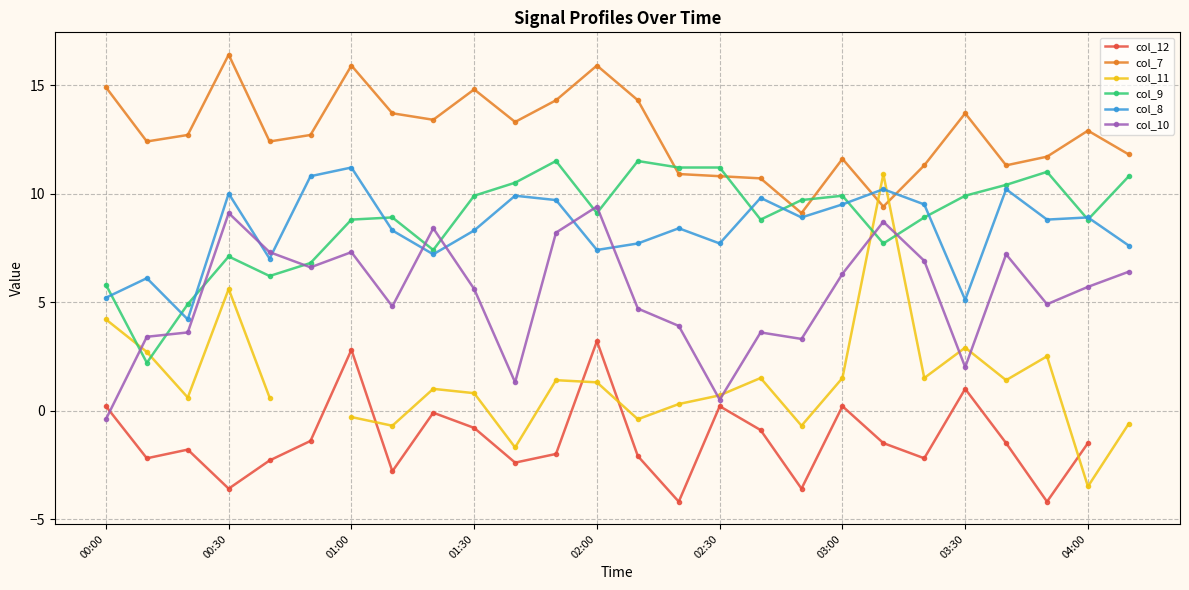

What is the difference between the highest and lowest values at 17?

13.3